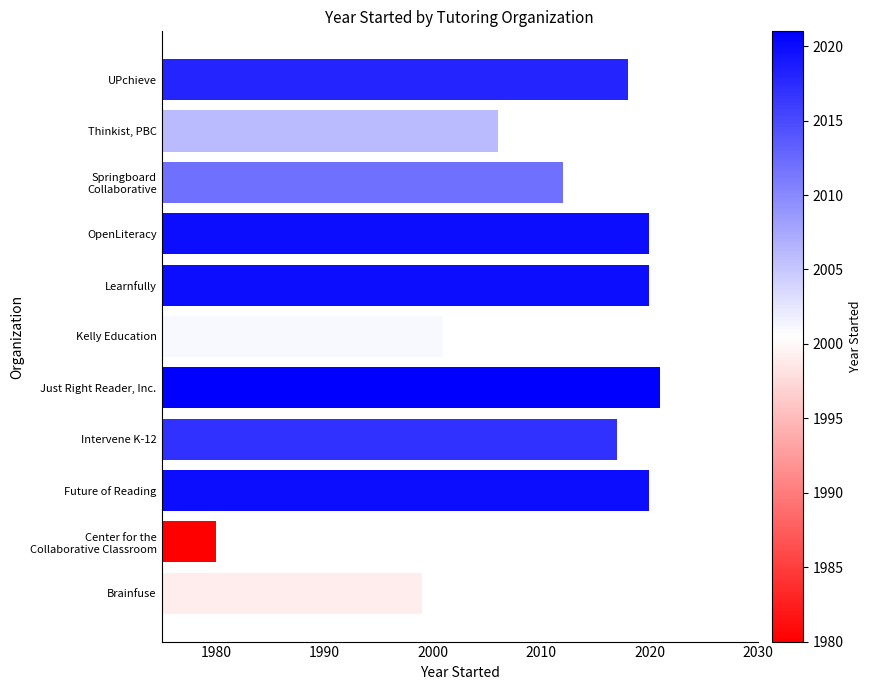

What is the difference between the maximum and second lowest values?

22